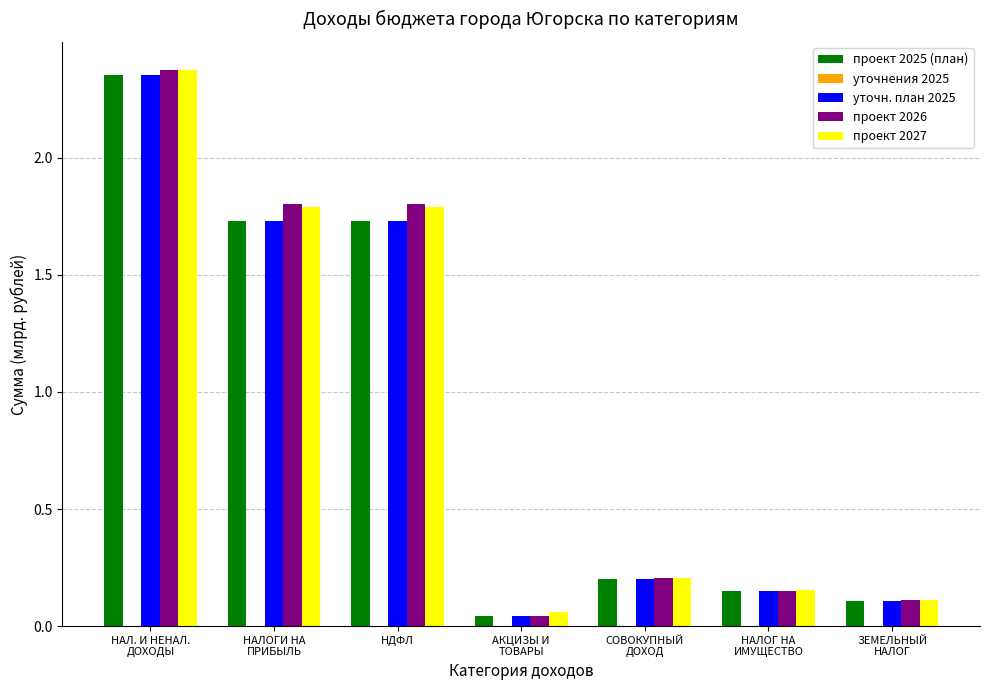

What is the difference between the maximum and second lowest values in the проект 2026 series?

2.3